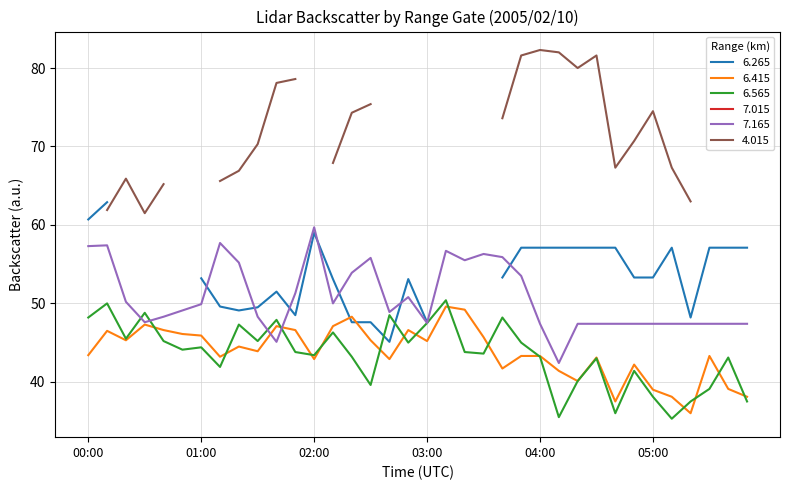

How many interior local valleys does the 6.415 series have?

10